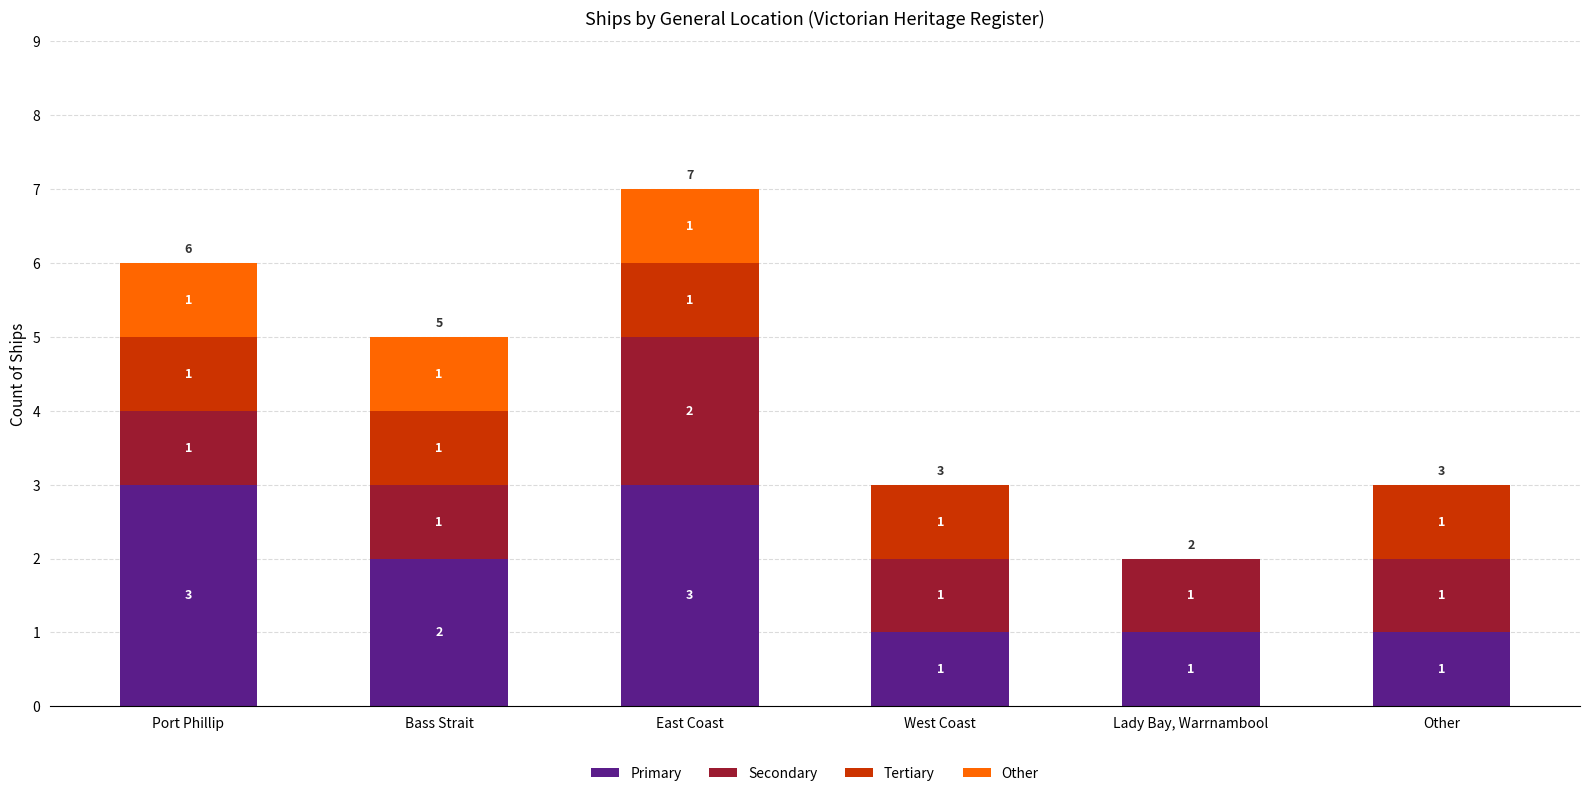

Reading left to right, what are the values for Primary?

Port Phillip=3	Bass Strait=2	East Coast=3	West Coast=1	Lady Bay, Warrnambool=1	Other=1